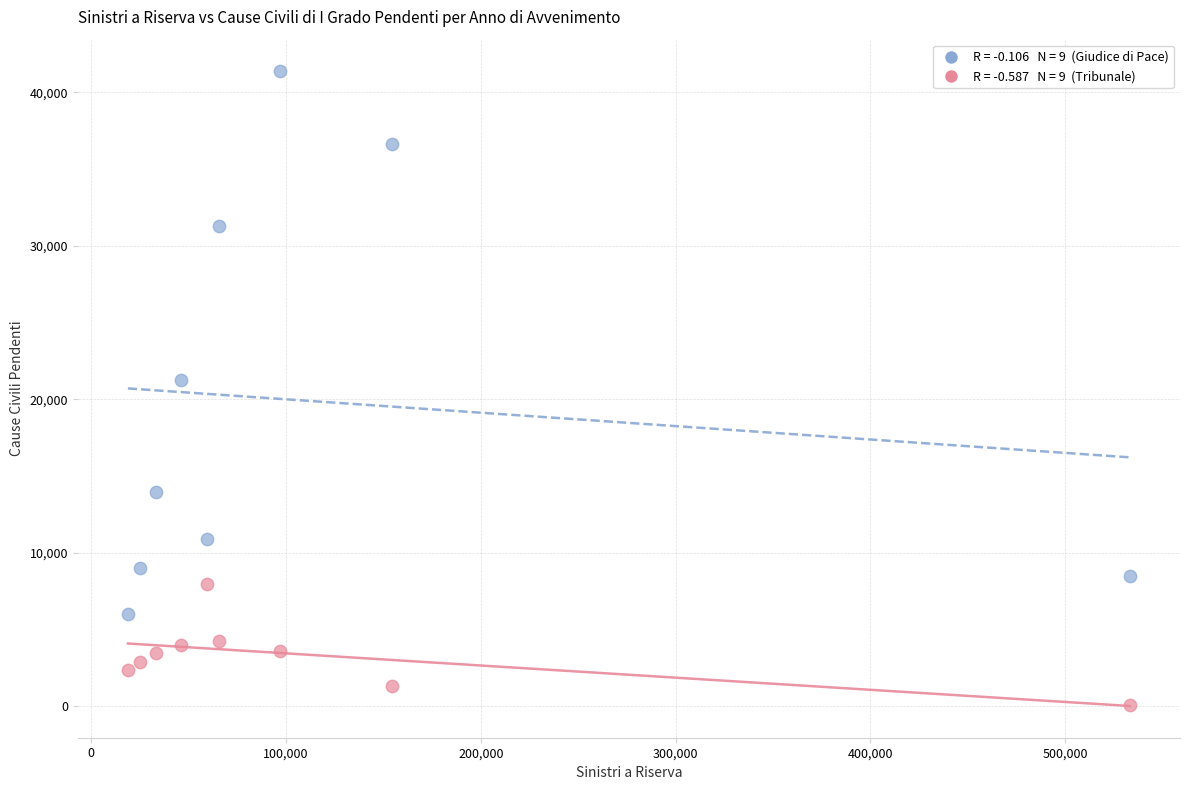

Across all data points, what is the range of X values (max minus min)?

514446